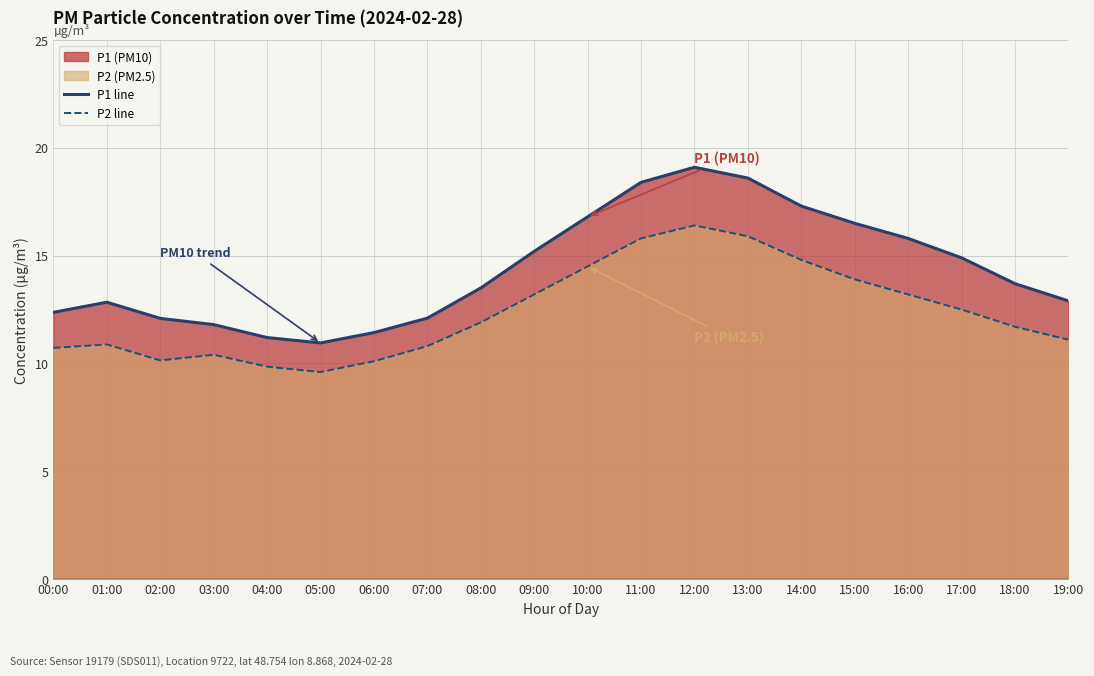

What is the label of the 5th point from the right?

15:00